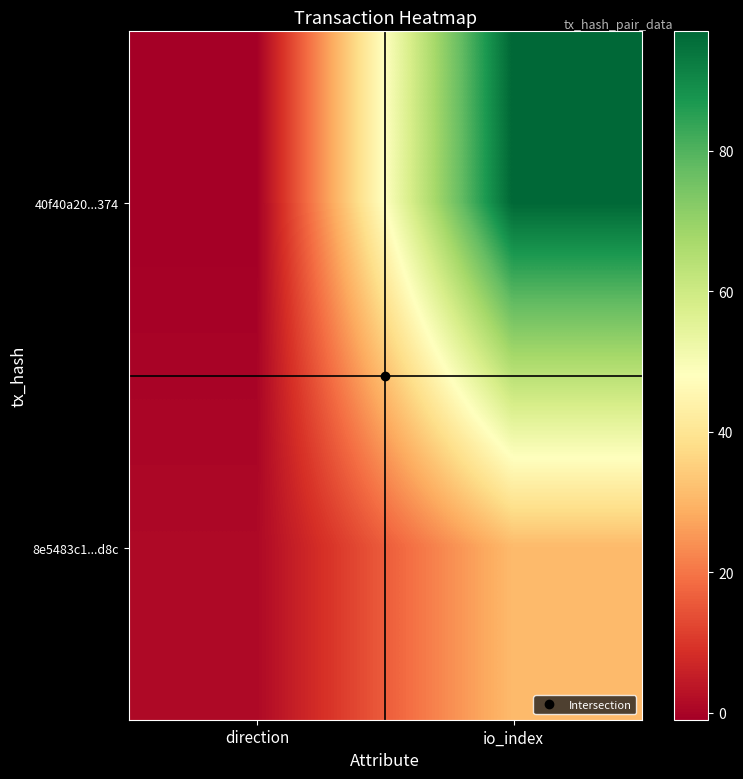

Reading left to right, extract all data points from this chart.

40f40a20...374: direction=-1	io_index=97
8e5483c1...d8c: direction=1	io_index=31